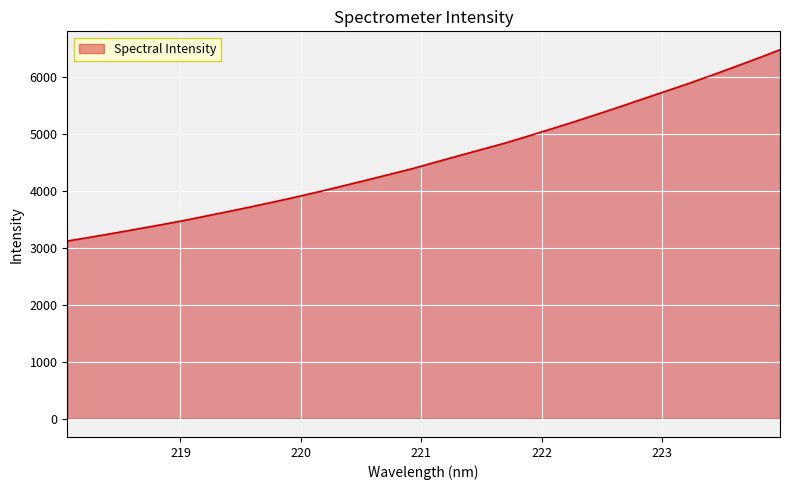

Reading left to right, transcribe all the data shown in this chart.

3119.2	3186.1	3255.4	3327.4	3399.8	3474.5	3556.0	3638.1	3721.9	3808.5	3898.1	3991.5	4089.4	4188.9	4289.2	4391.2	4504.1	4615.9	4726.4	4836.3	4959.0	5083.3	5209.5	5340.9	5474.6	5611.8	5748.0	5884.1	6028.0	6175.0	6326.0	6479.9